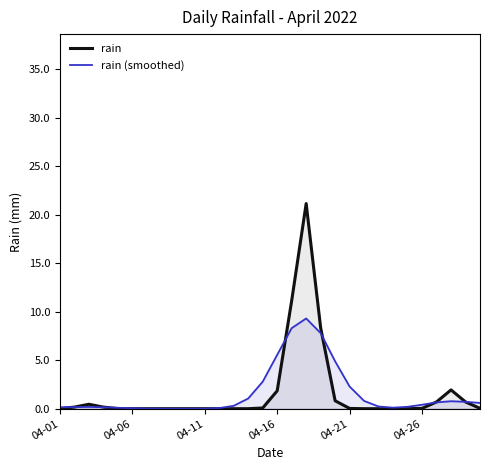

Rank the series by their maximum value, from highest to lowest.

rain, rain (smoothed)